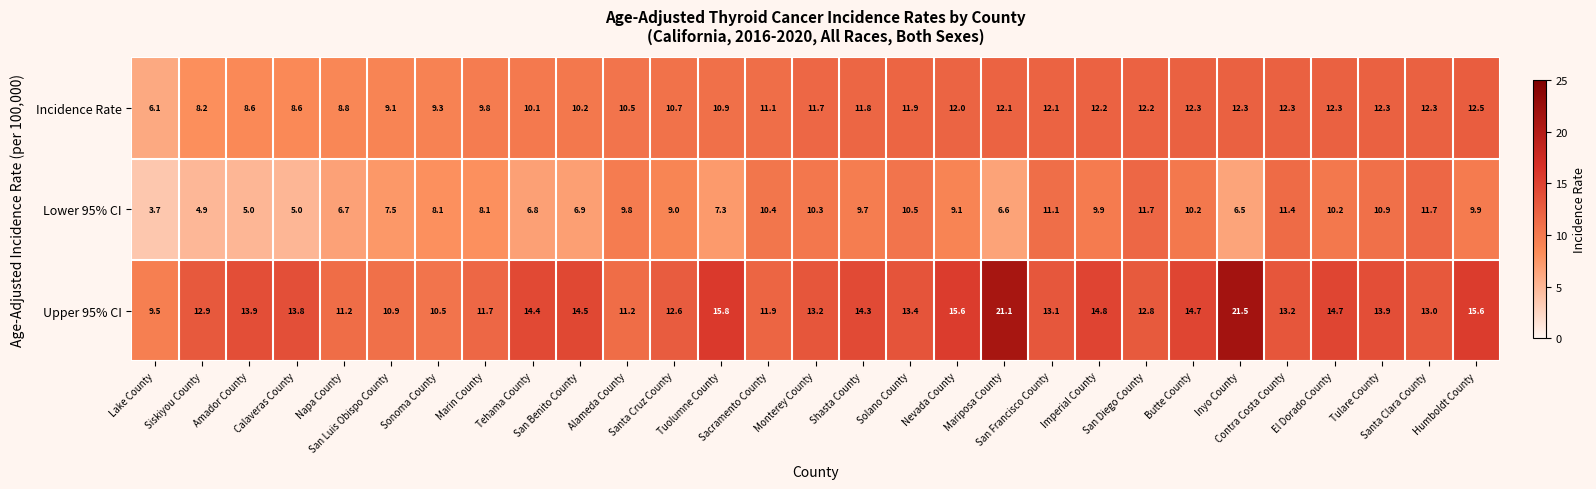

What is the spread (max minus min) of values at El Dorado County?

4.5